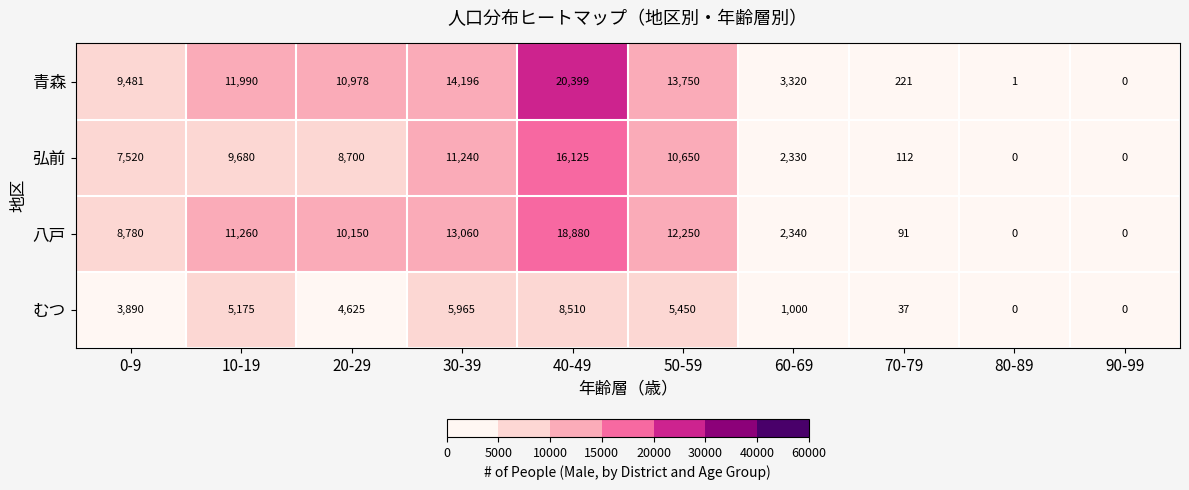

What is the average value of the 青森 series?

8434